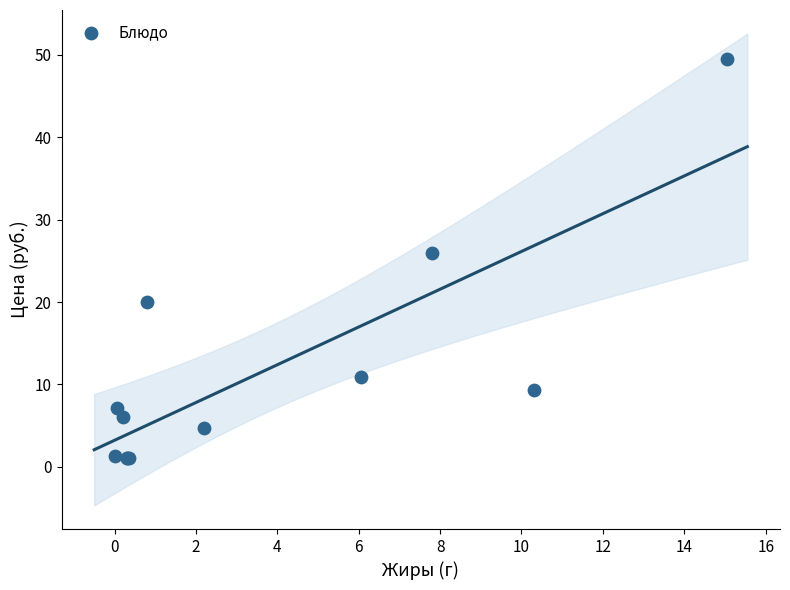

What Y value in the scatter plot is closest to 25?

26.0